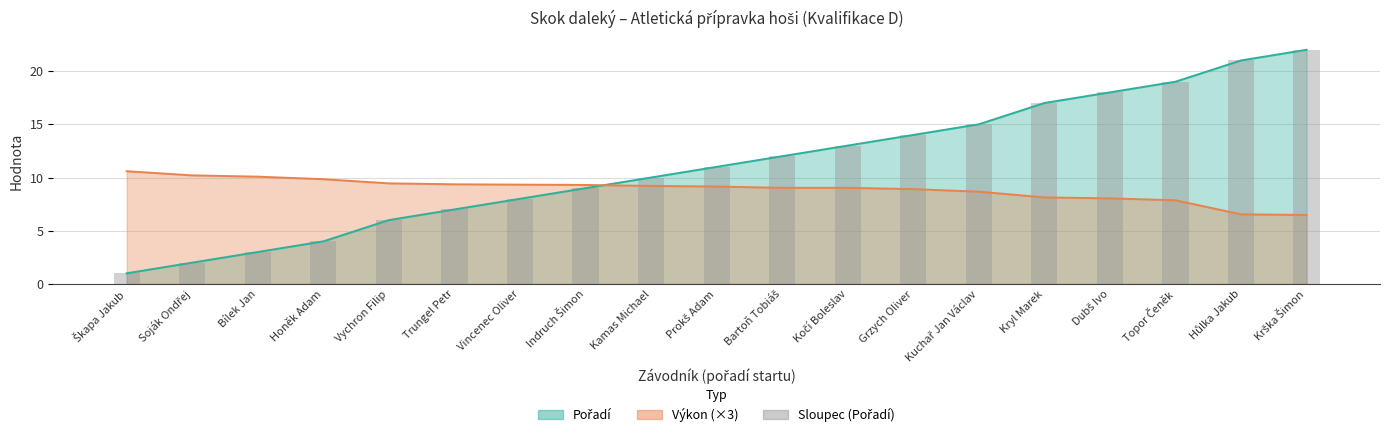

At how many categories does at least one series exceed 7?

19